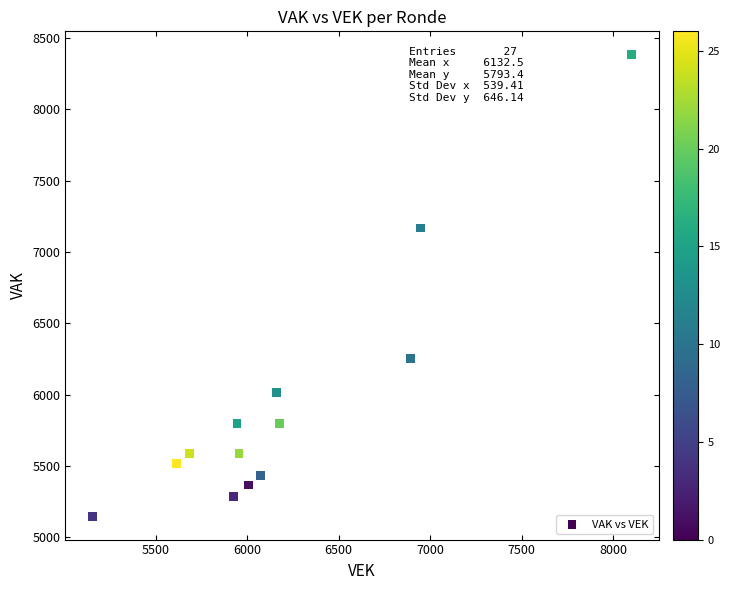

What Y value in the scatter plot is closest to 6764?

7168